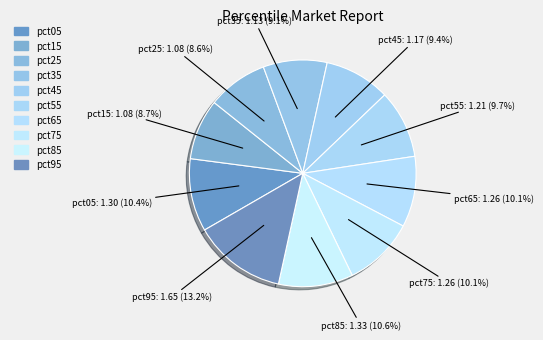

Which slice is the largest?

pct95